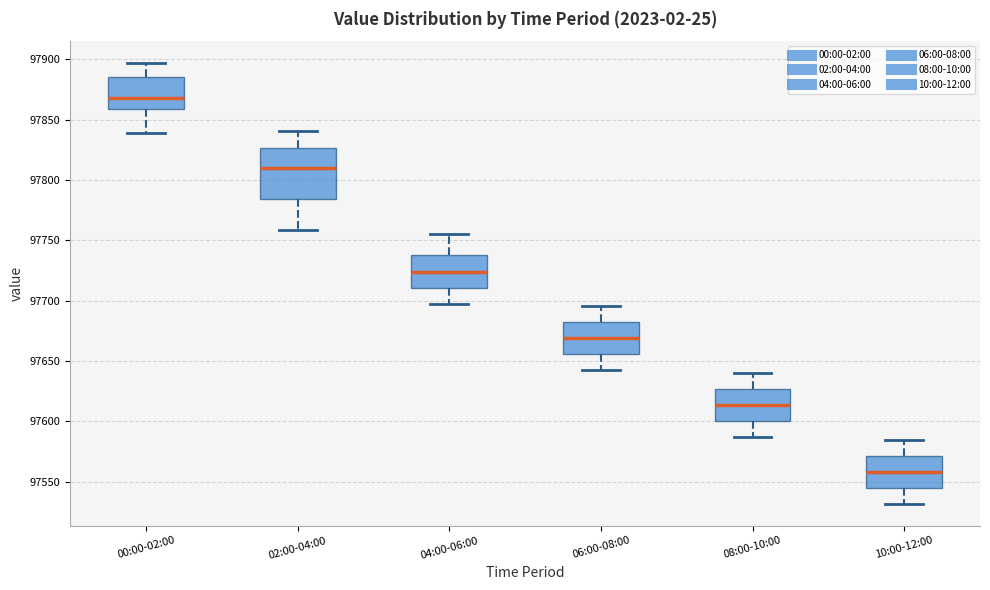

Which box's median line is the highest?

00:00-02:00